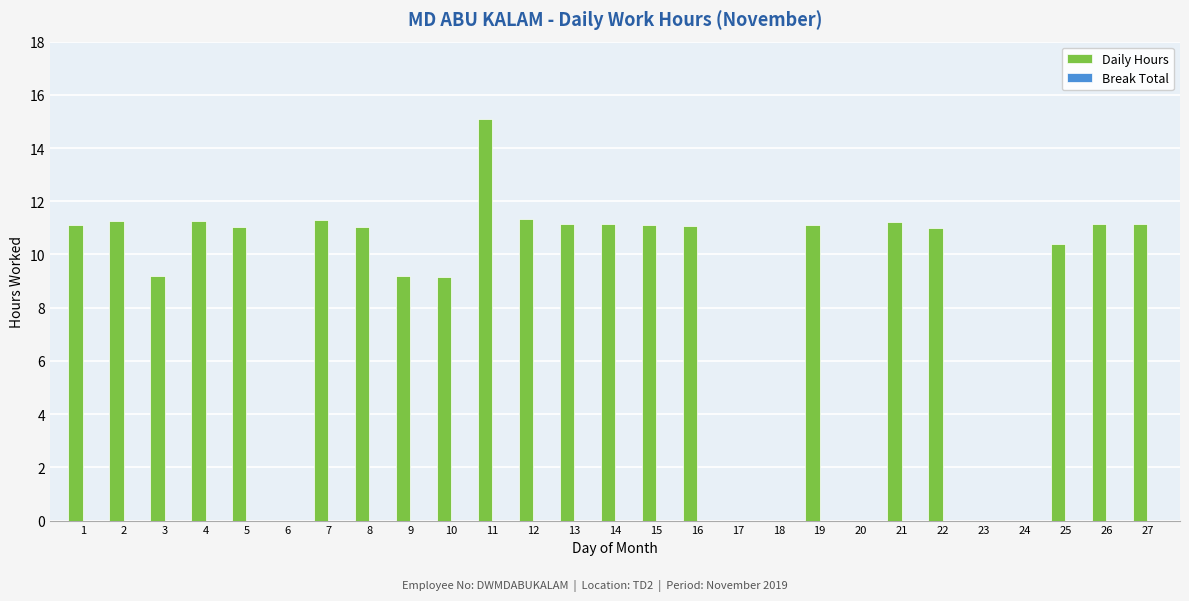

Between 6 and 25, which is larger?

25